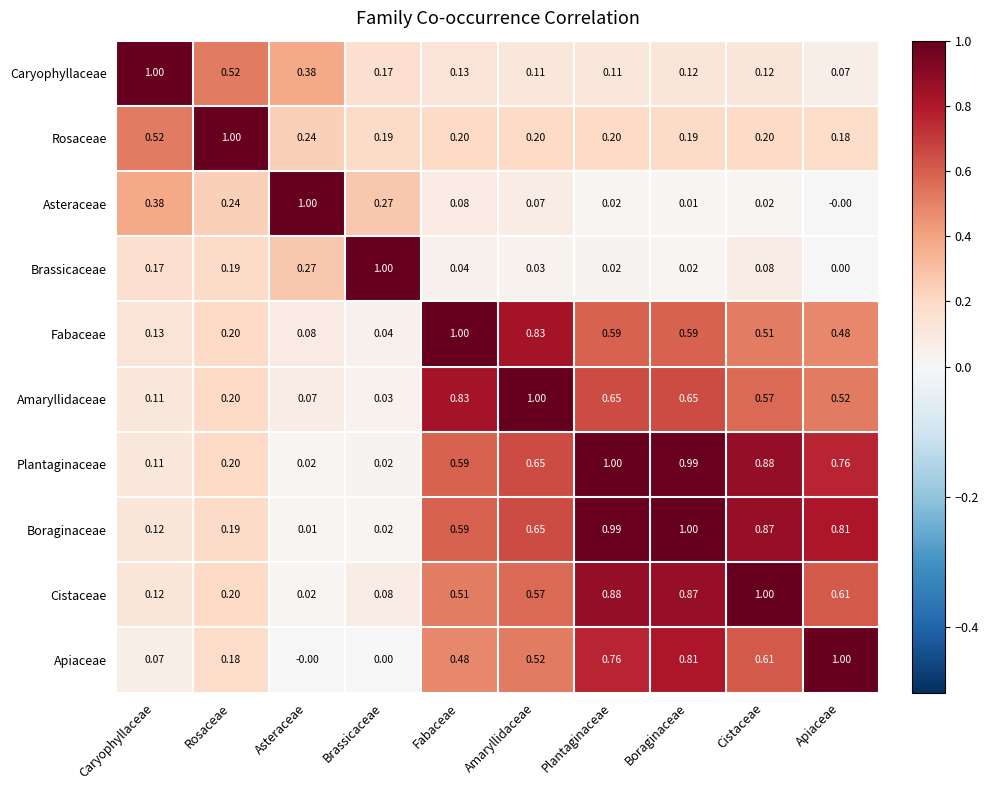

At which label is Brassicaceae closest to 0?

Apiaceae